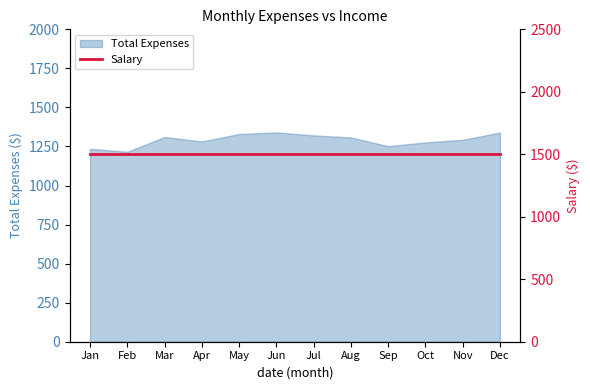

What is the minimum value shown in the chart?

1216